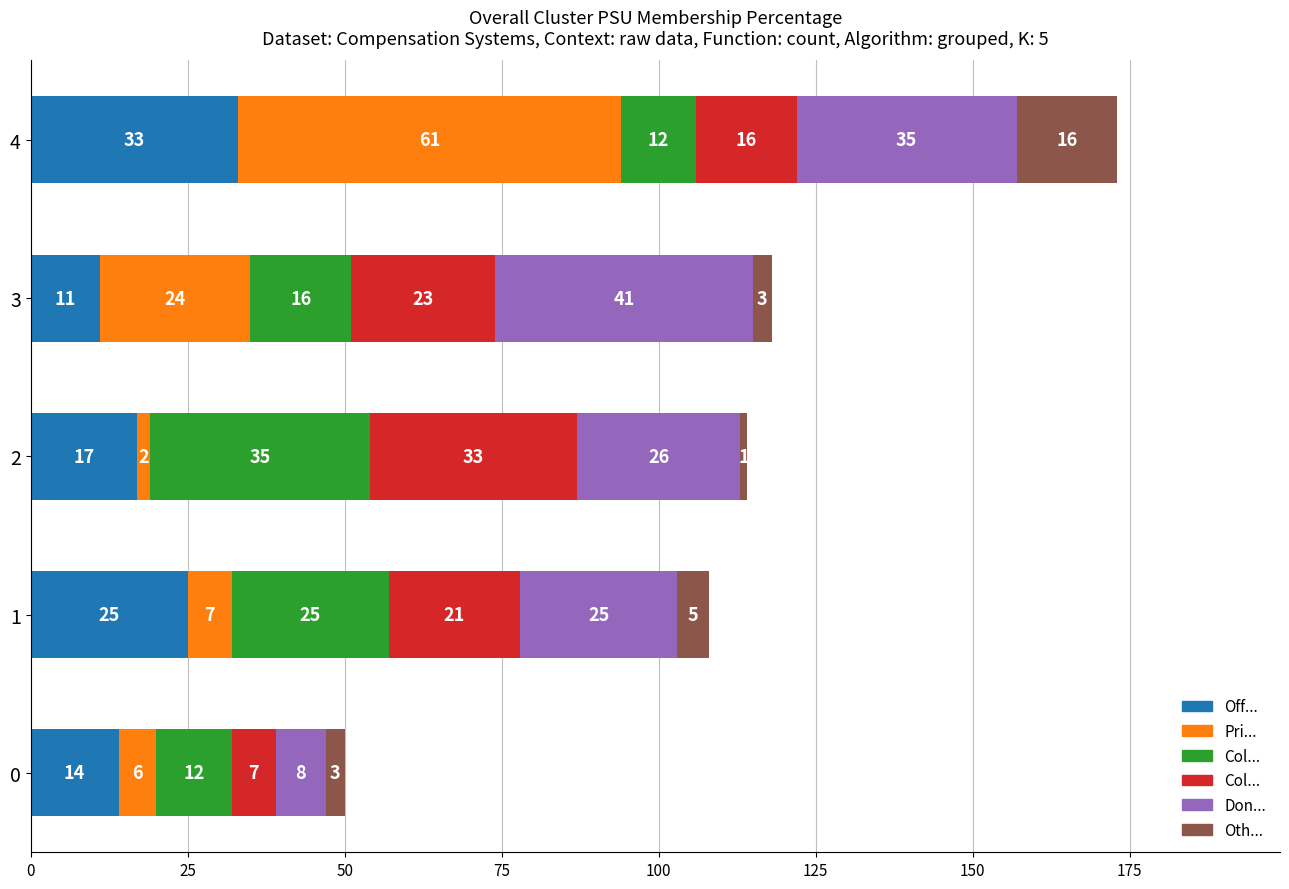

What is the total value across all series at 4?

173